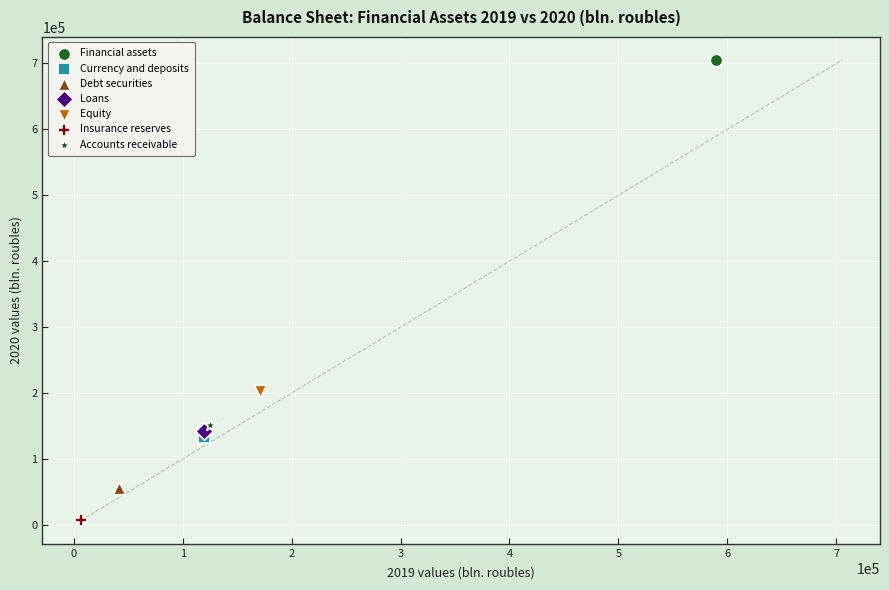

What are all the series names shown in the legend?

Financial assets, Currency and deposits, Debt securities, Loans, Equity, Insurance reserves, Accounts receivable